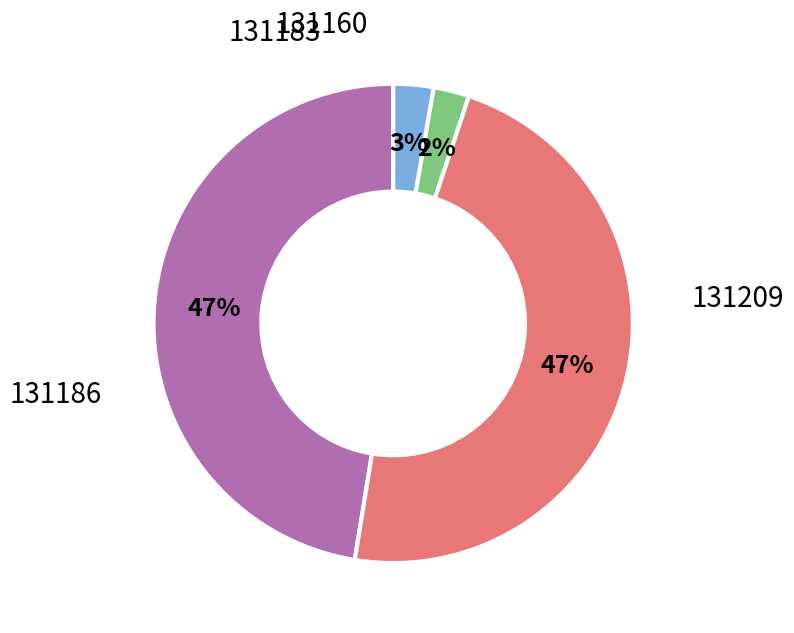

What is the change in value from 131186 to 131183?

-56131